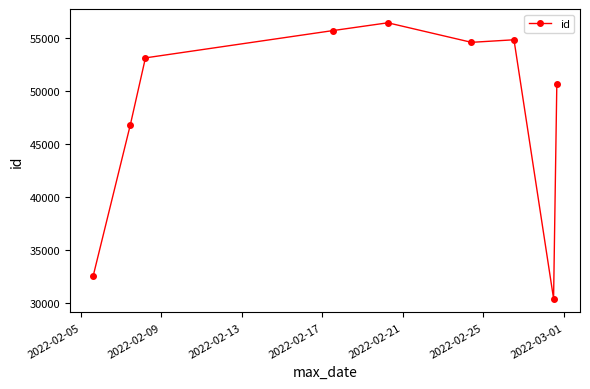

How many lines are shown in the chart?

1